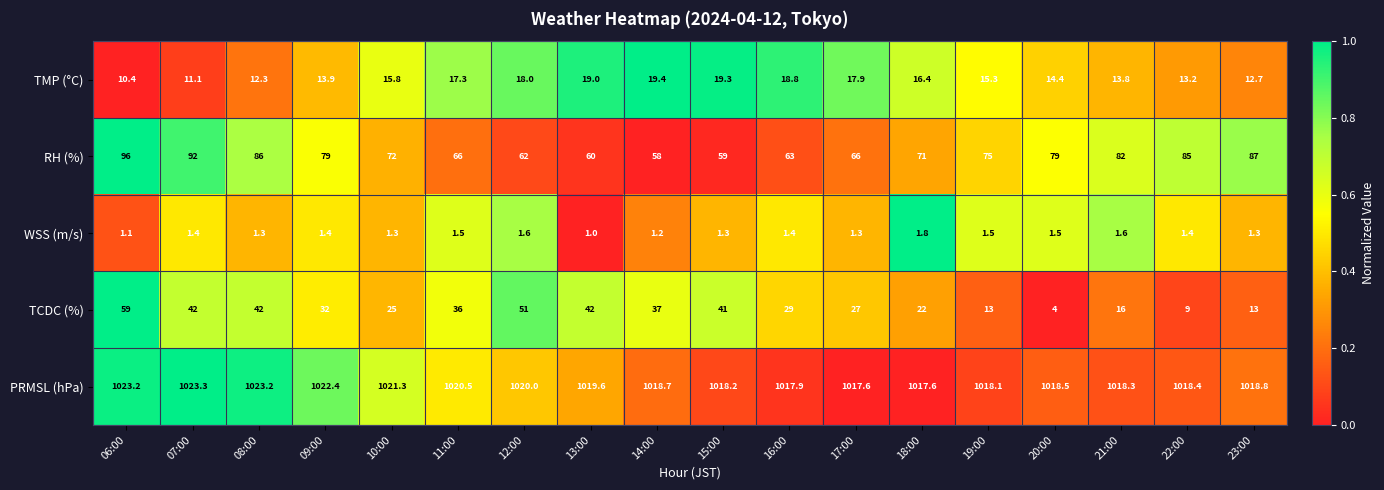

List the series in order of their peak value, highest first.

PRMSL (hPa), RH (%), TCDC (%), TMP (°C), WSS (m/s)